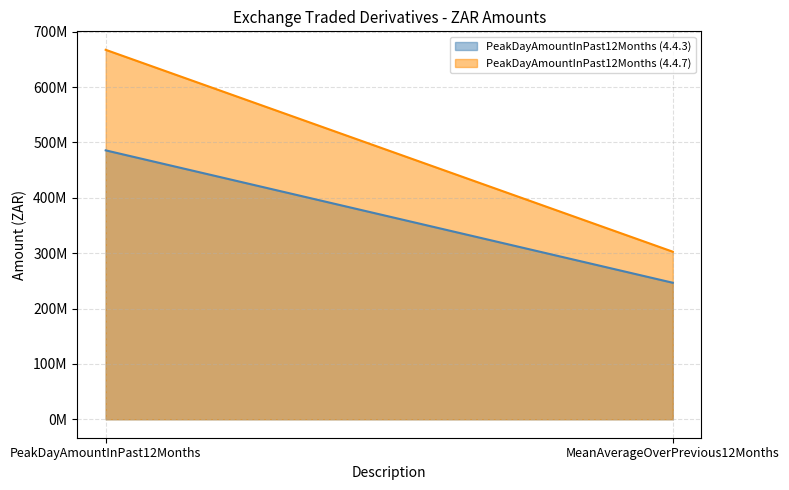

What position from the left is MeanAverageOverPrevious12Months?

2